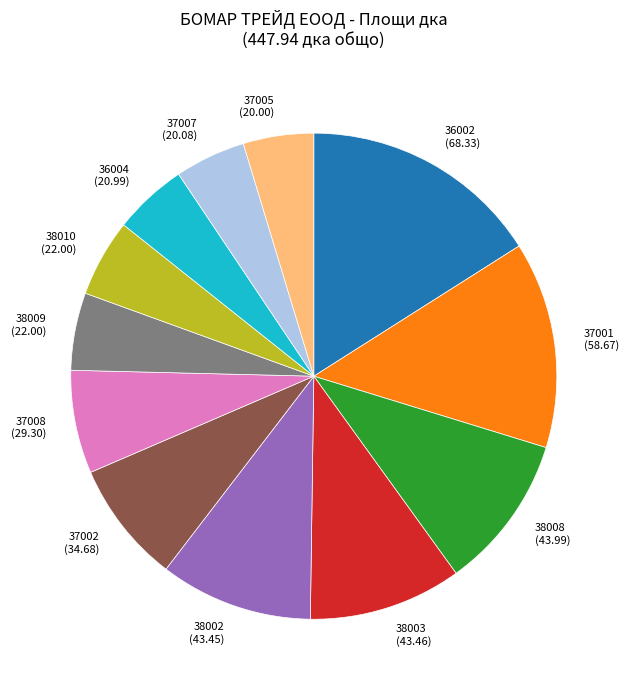

Is it true that 37002 (34.68) is 8% of the pie?

True